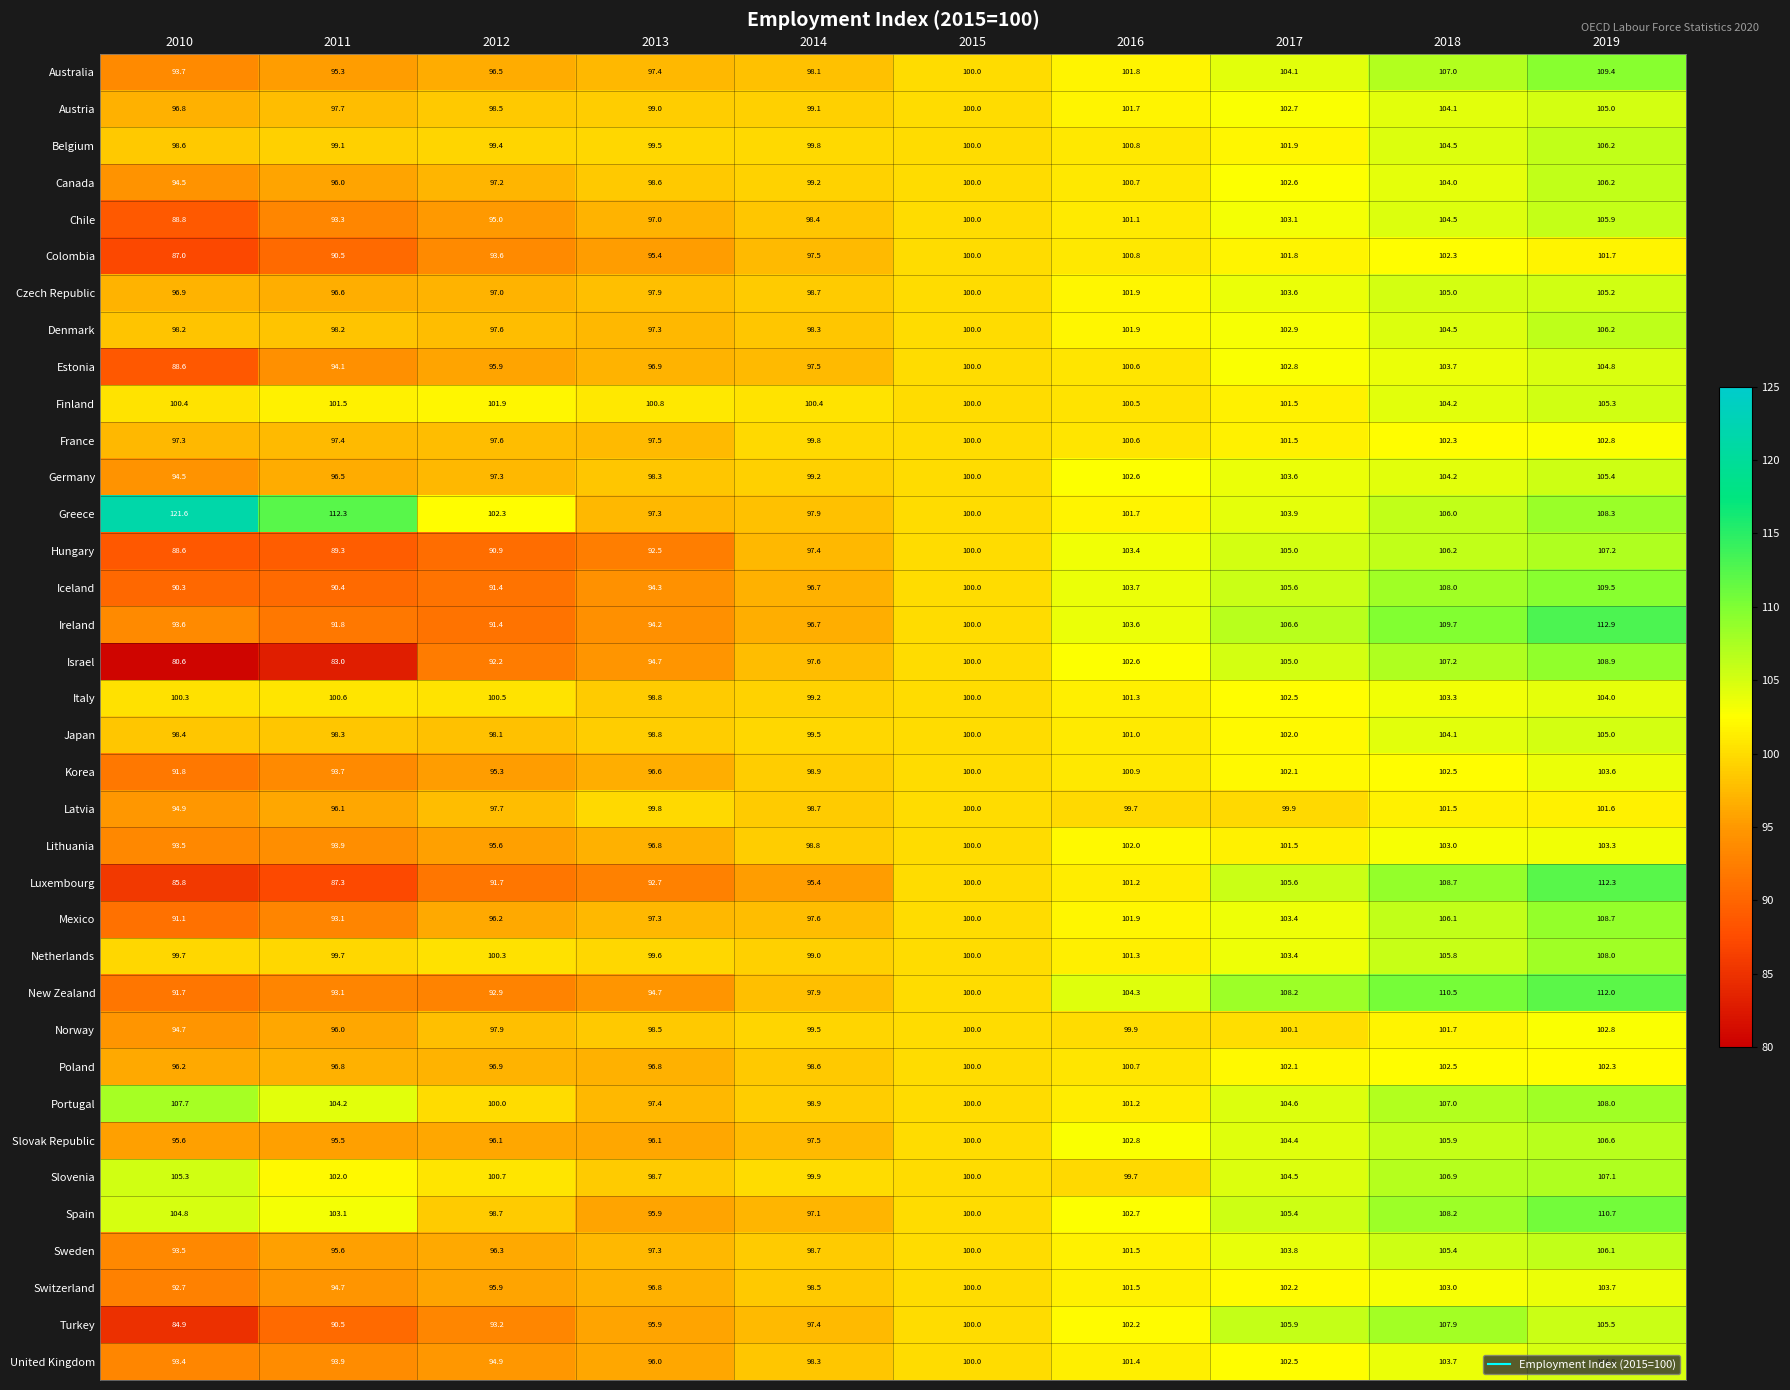

What is the difference between the maximum and minimum values in the Ireland series?

21.5